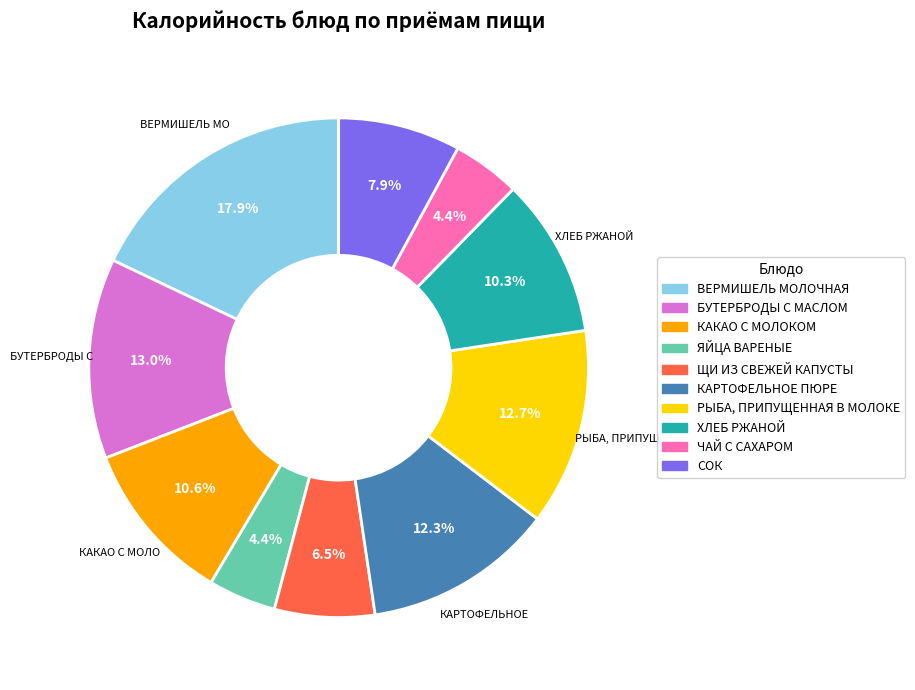

True or false: БУТЕРБРОДЫ С МАСЛОМ accounts for 13% of the total.

True